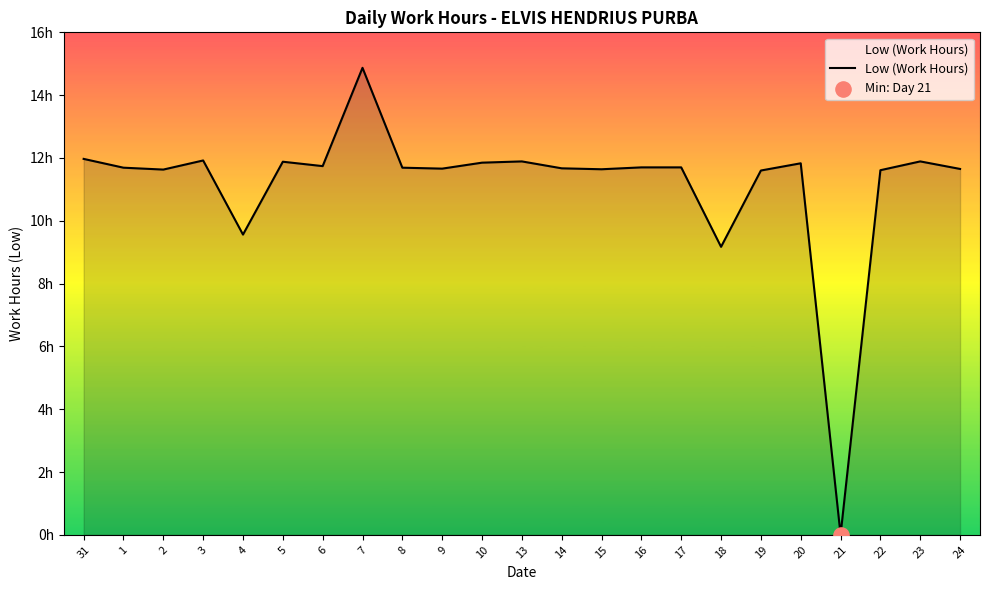

Which has a higher value, 20 or 13?

13